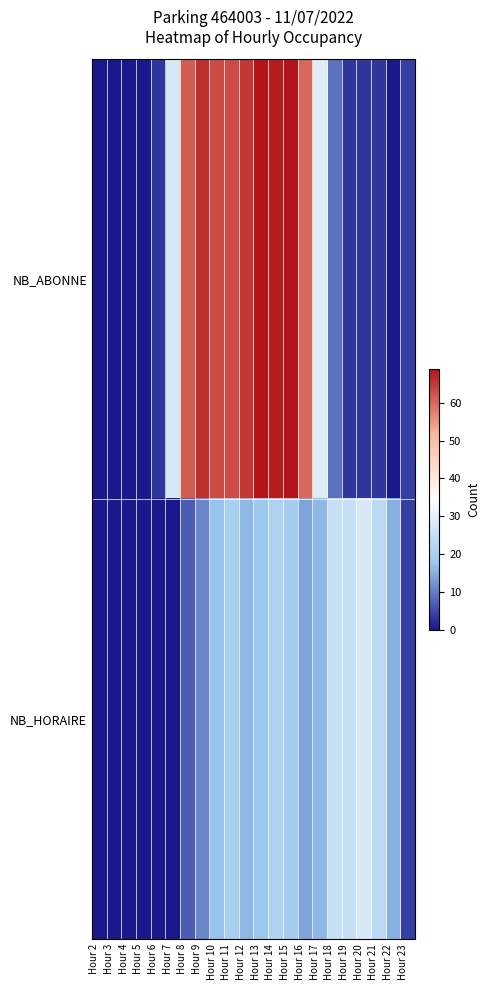

At which category does the chart reach its minimum across all series?

Hour 2